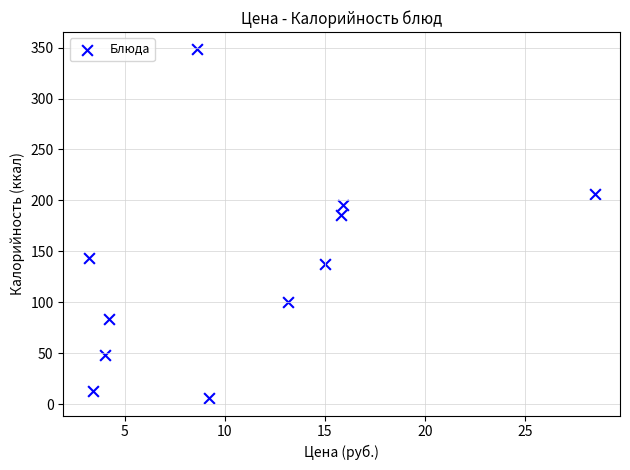

What is the average X value?

11.0